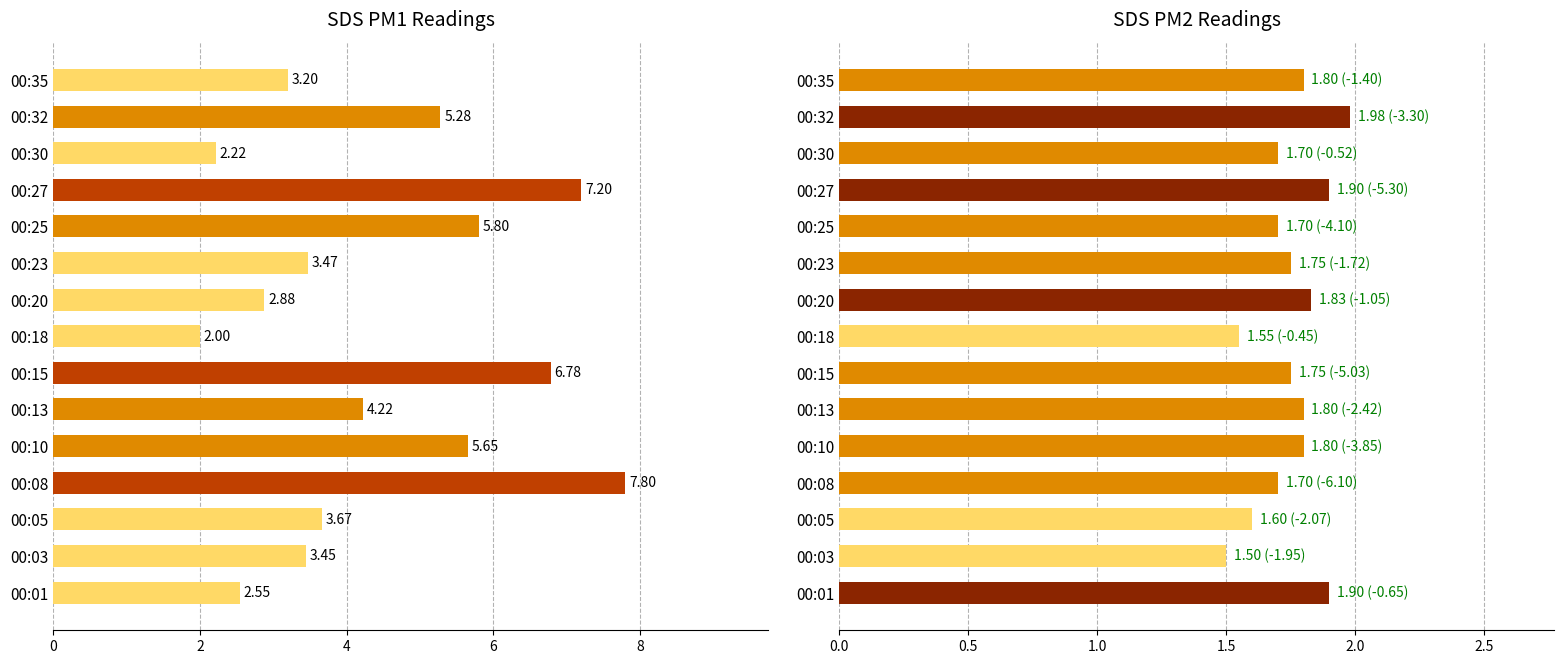

Which has a higher value, 00:13 or 00:20?

00:13